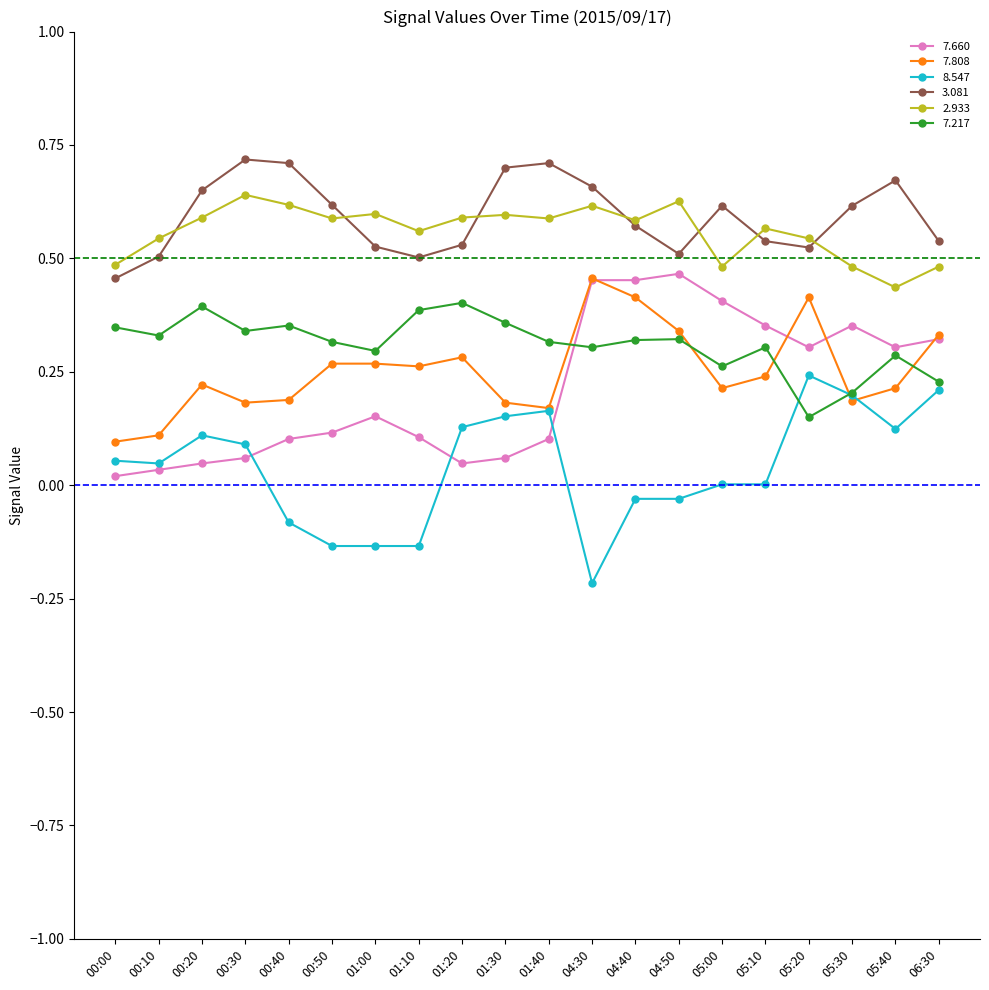

What is the total value across all series at 05:20?

2.2